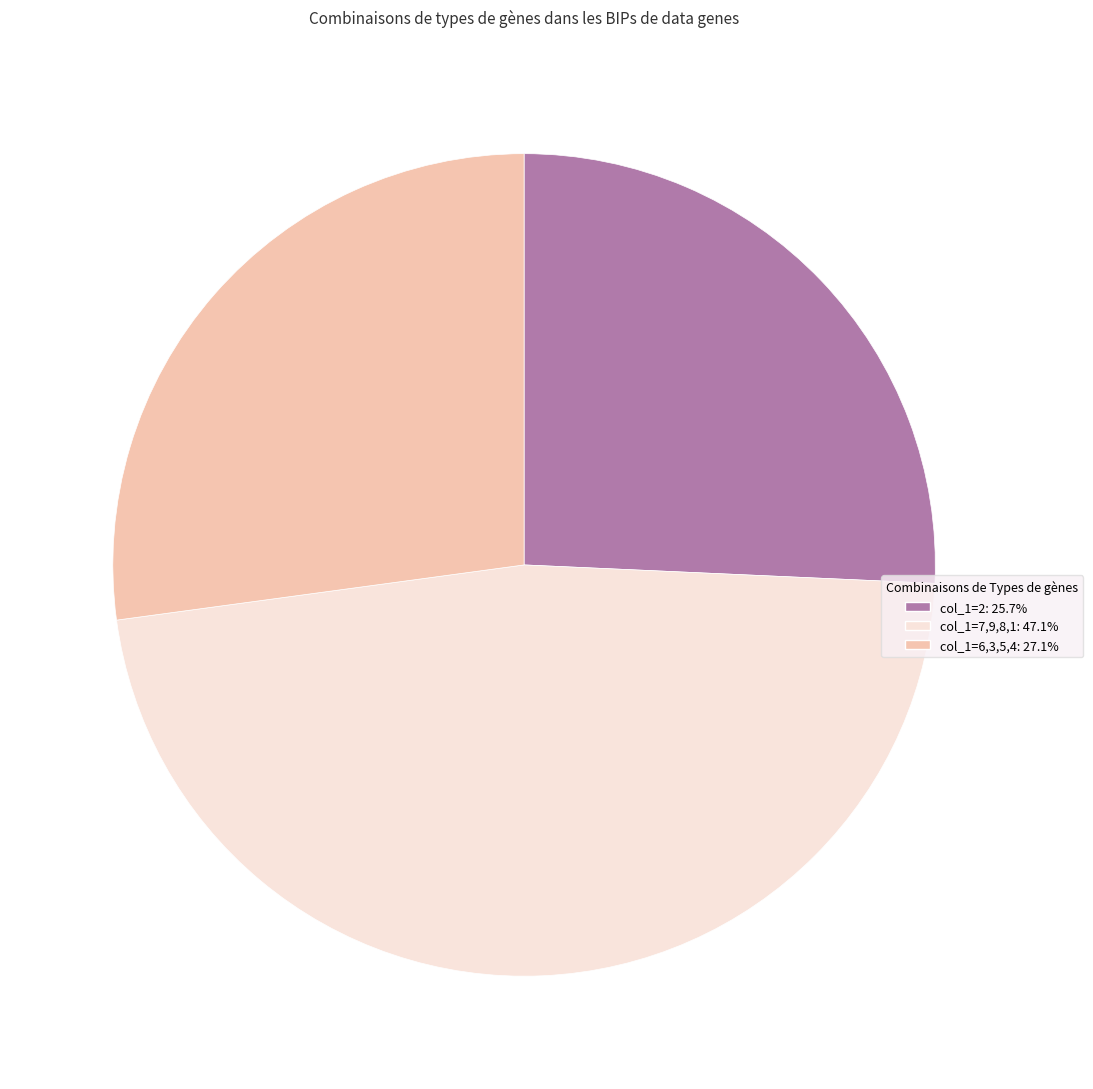

How many slices are in this pie chart?

3